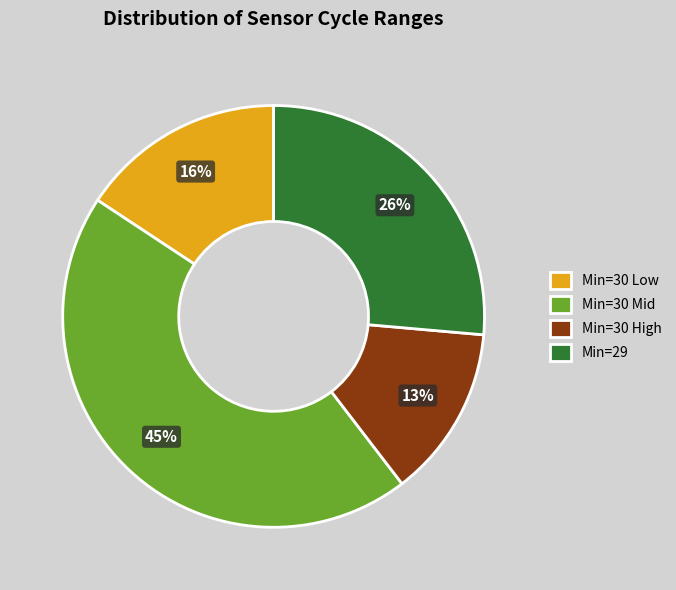

How many slices are in this pie chart?

4